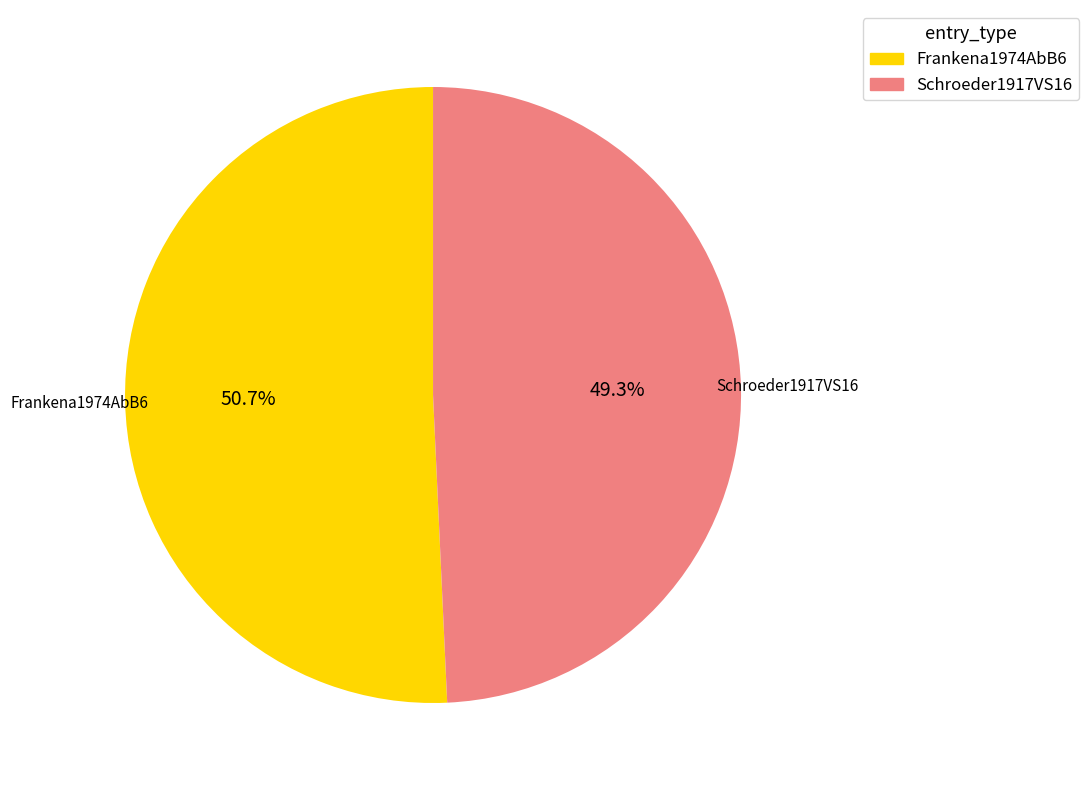

To the nearest percent, what is the difference between the Schroeder1917VS16 and Frankena1974AbB6 slice percentages?

1%